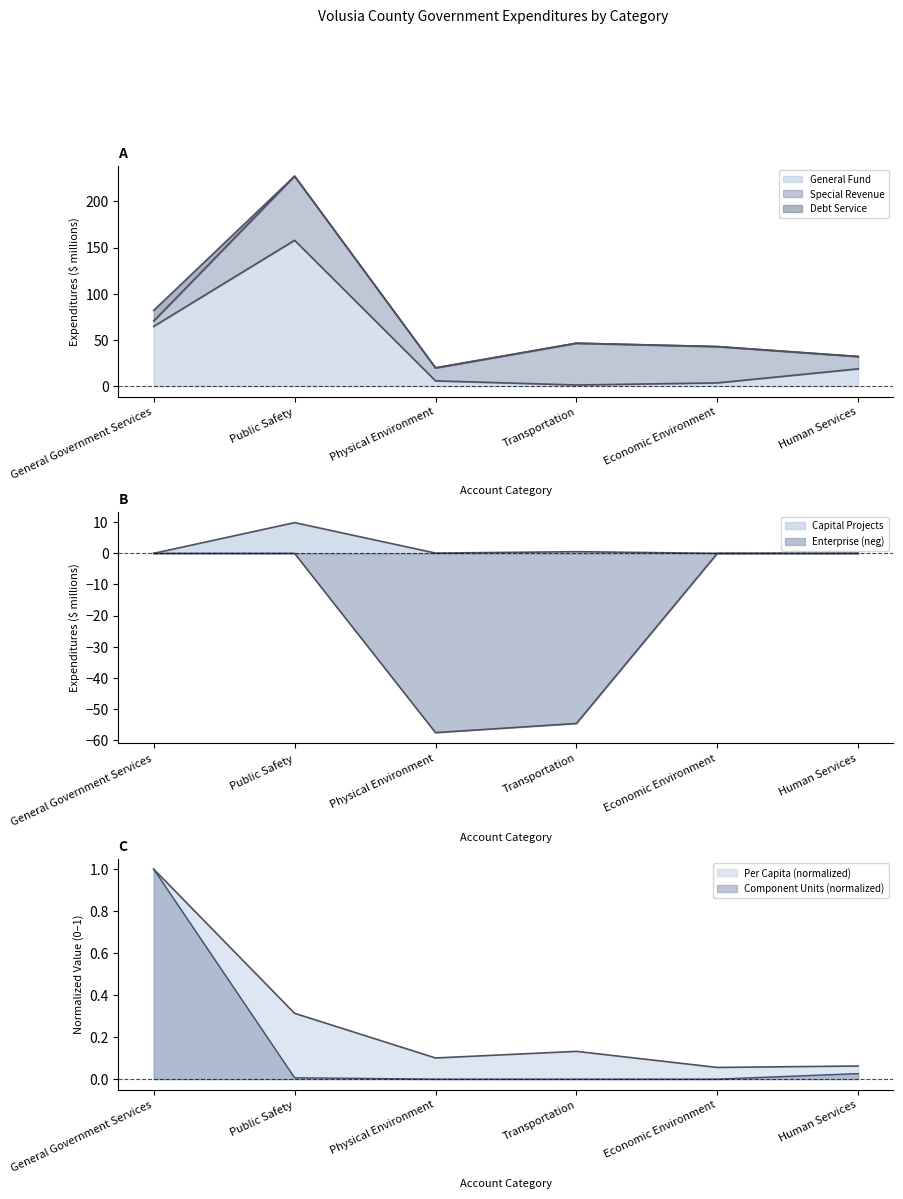

At how many categories does at least one series exceed 59?

2